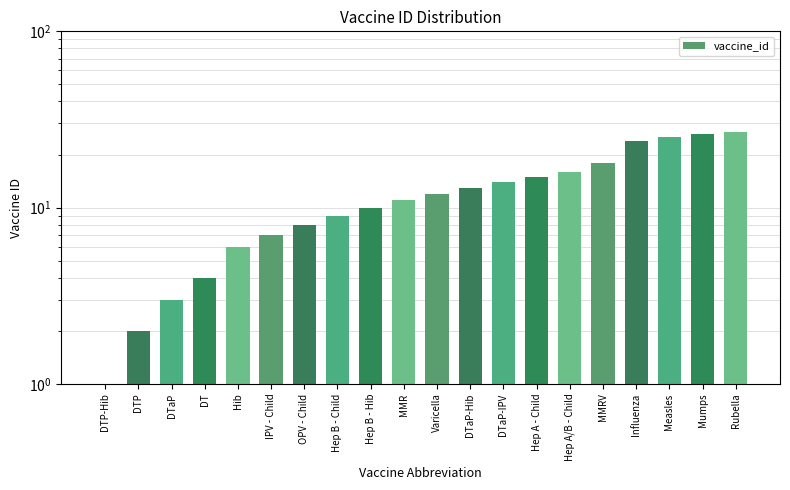

Is it true that the value at Hep A/B - Child is 23?

False